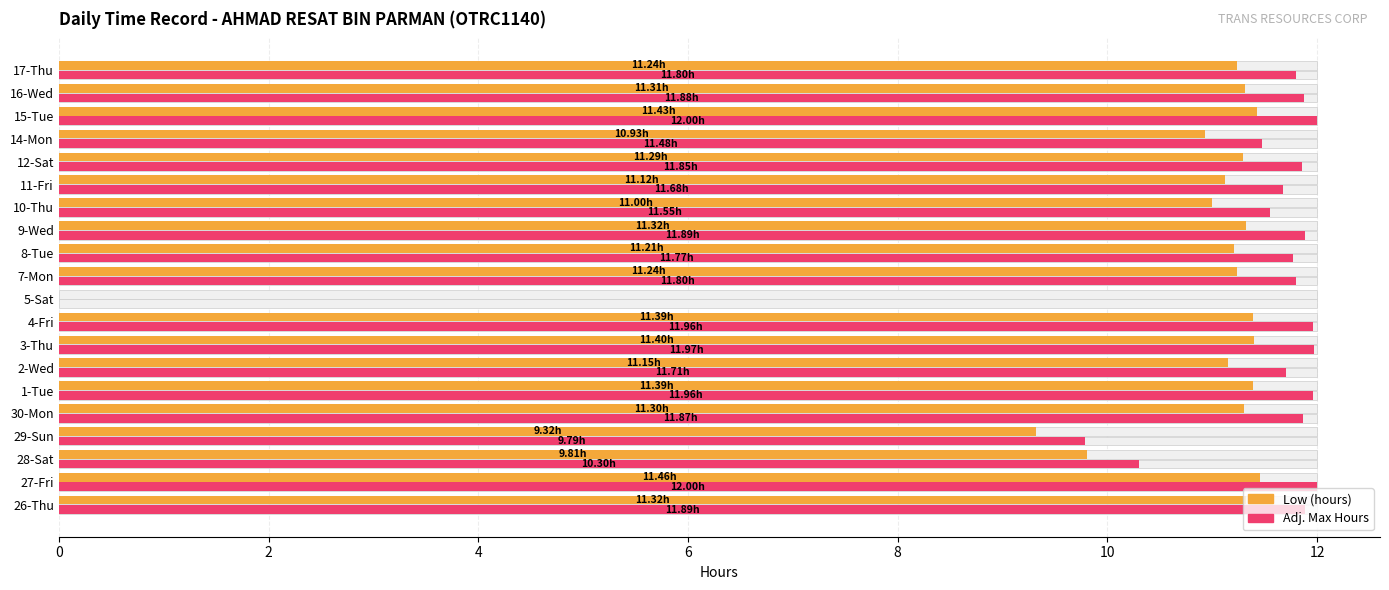

What is the difference between the maximum and second lowest values in the Adj. Max Hours series?

2.2